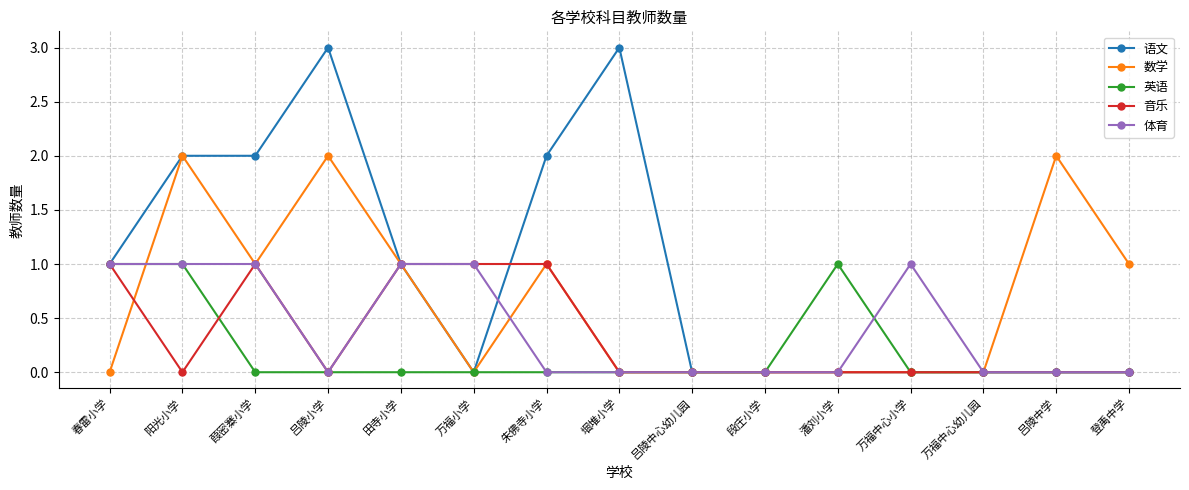

True or false: 语文 has a value of 0 at 吕陵中学.

True